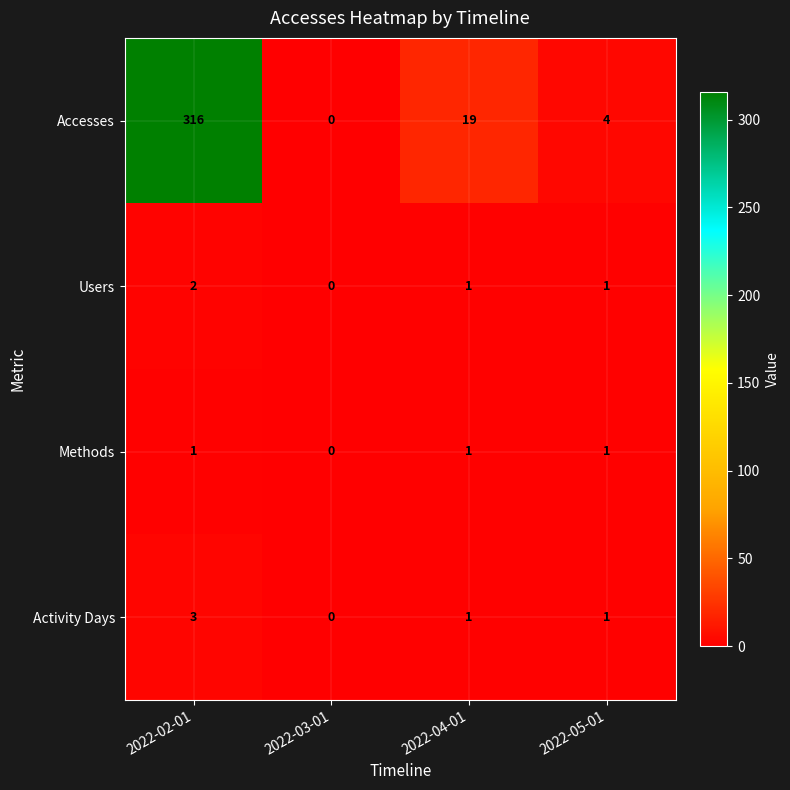

At which category is the sum across all series the highest?

2022-02-01